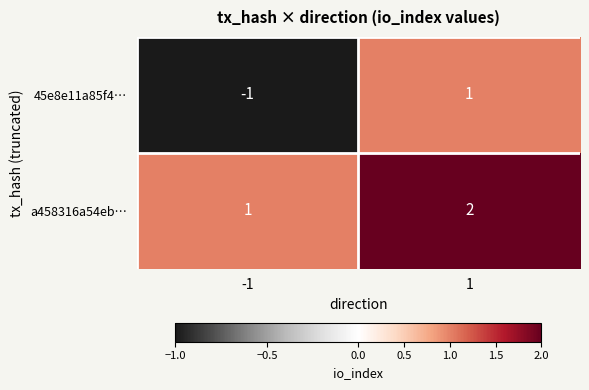

Rank the series by their maximum value, from lowest to highest.

45e8e11a85f4…, a458316a54eb…